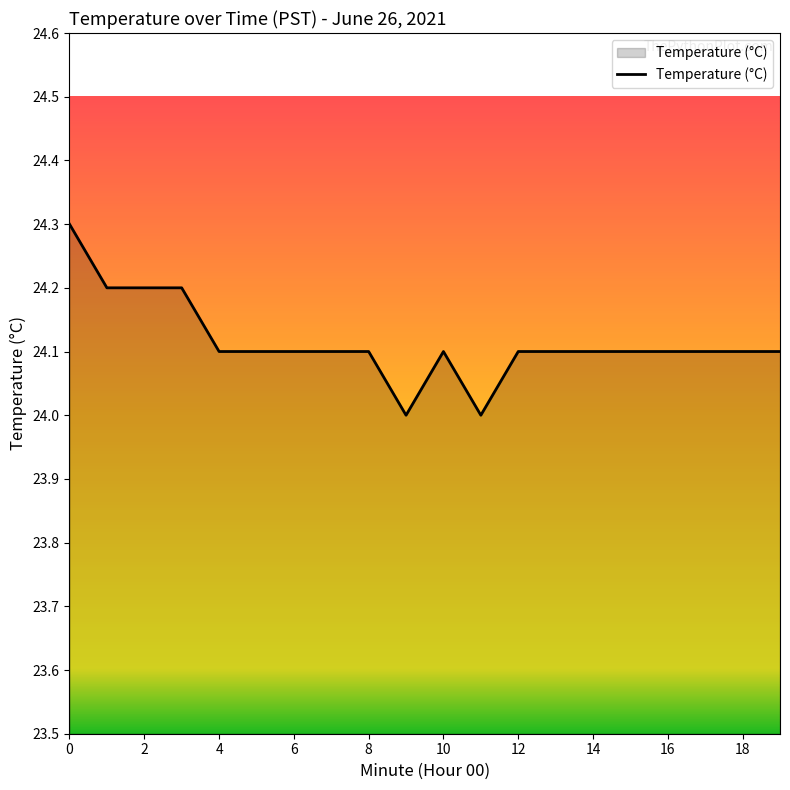

What is the sum of all values?

482.3